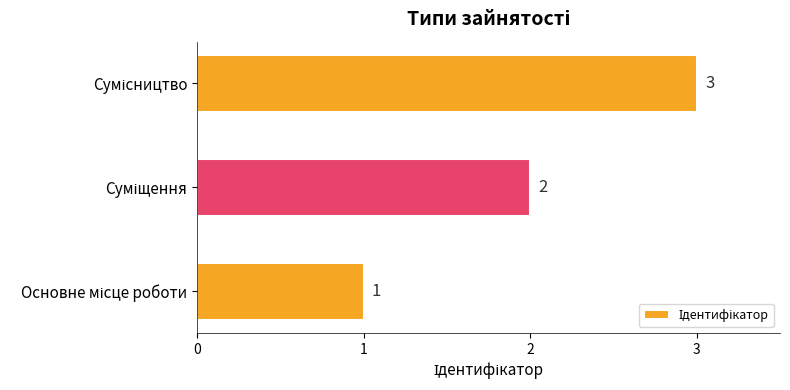

What is the sum of all values?

6